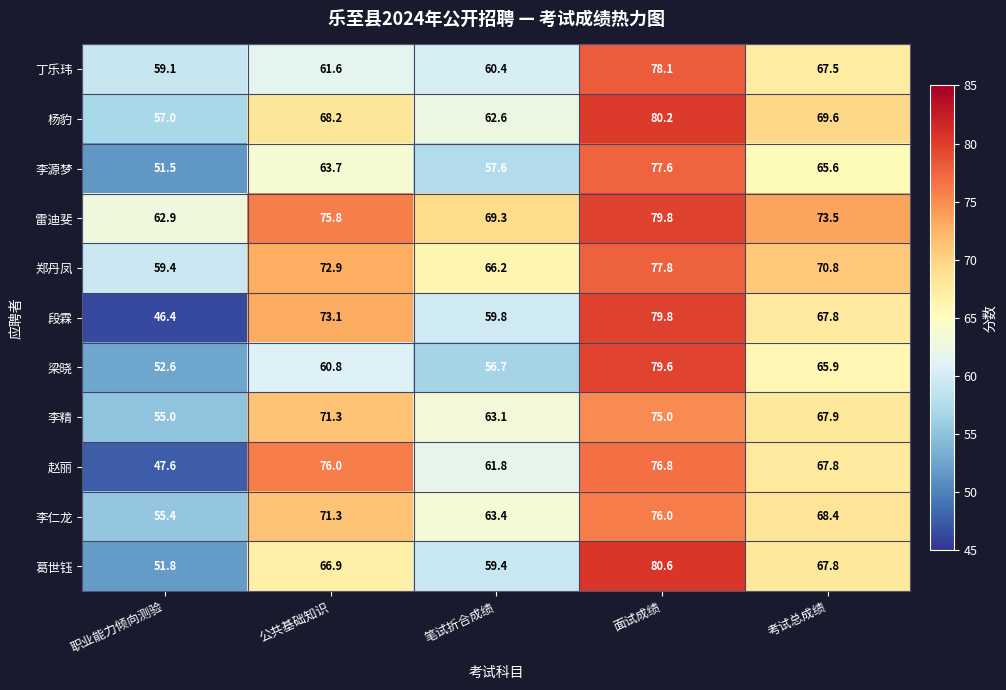

What is the smallest value displayed?

46.4